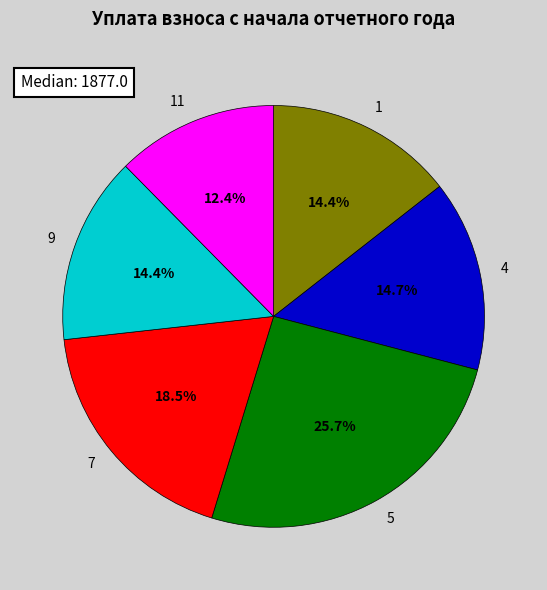

Does 1 account for over 50% of the chart?

No